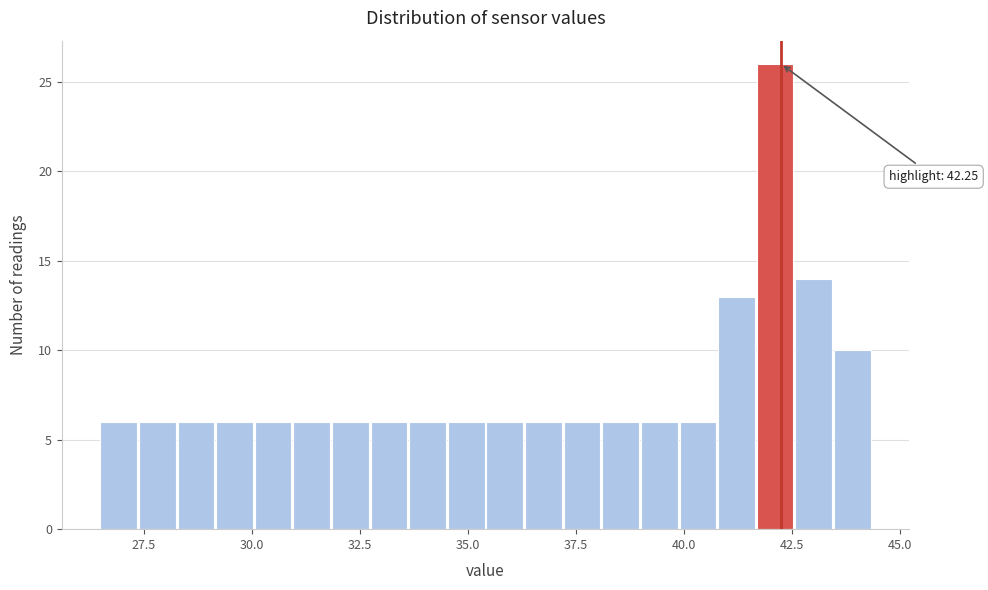

Around what value on the x-axis is the tallest bar? Give the approximate position of its centre, as read against the axis.

42.0